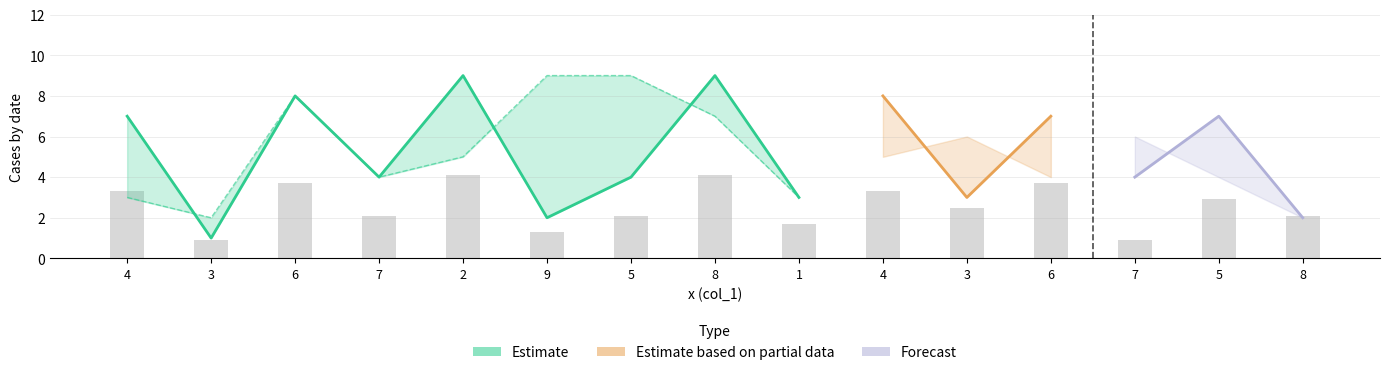

What is the label of the 3rd bar from the right?

7